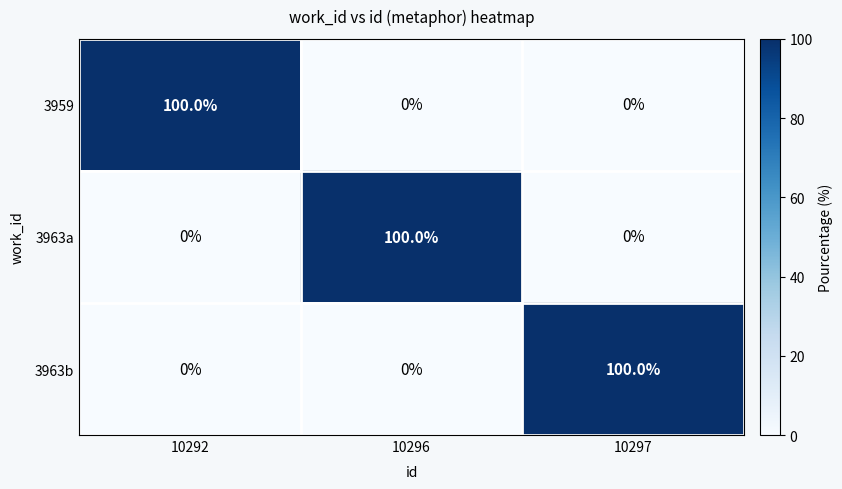

What is the total value across all series at 10297?

100